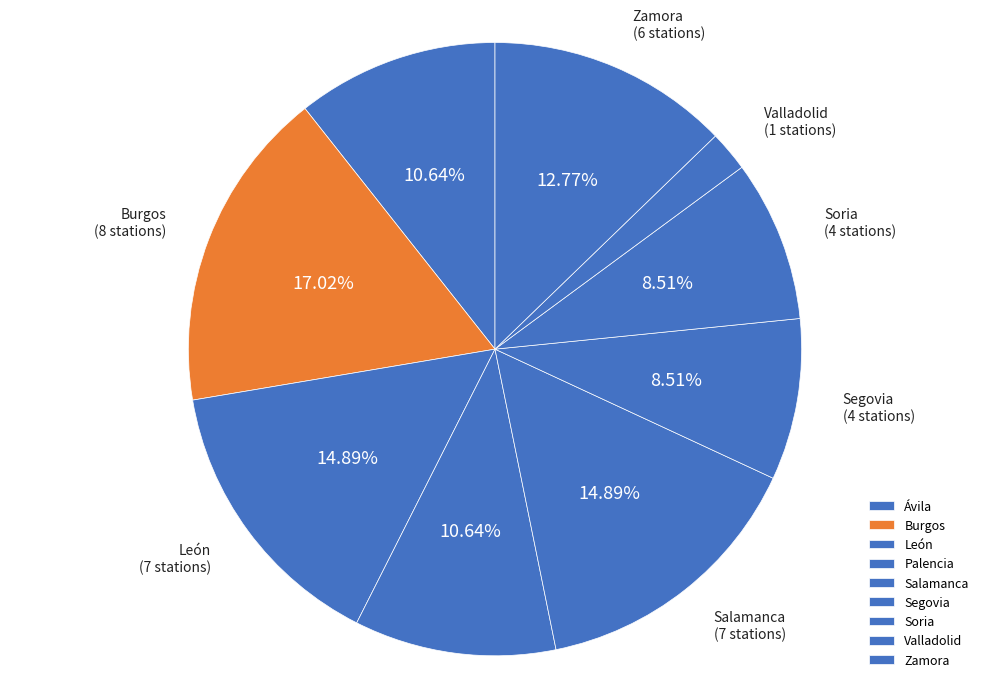

Which slice is the smallest?

Valladolid